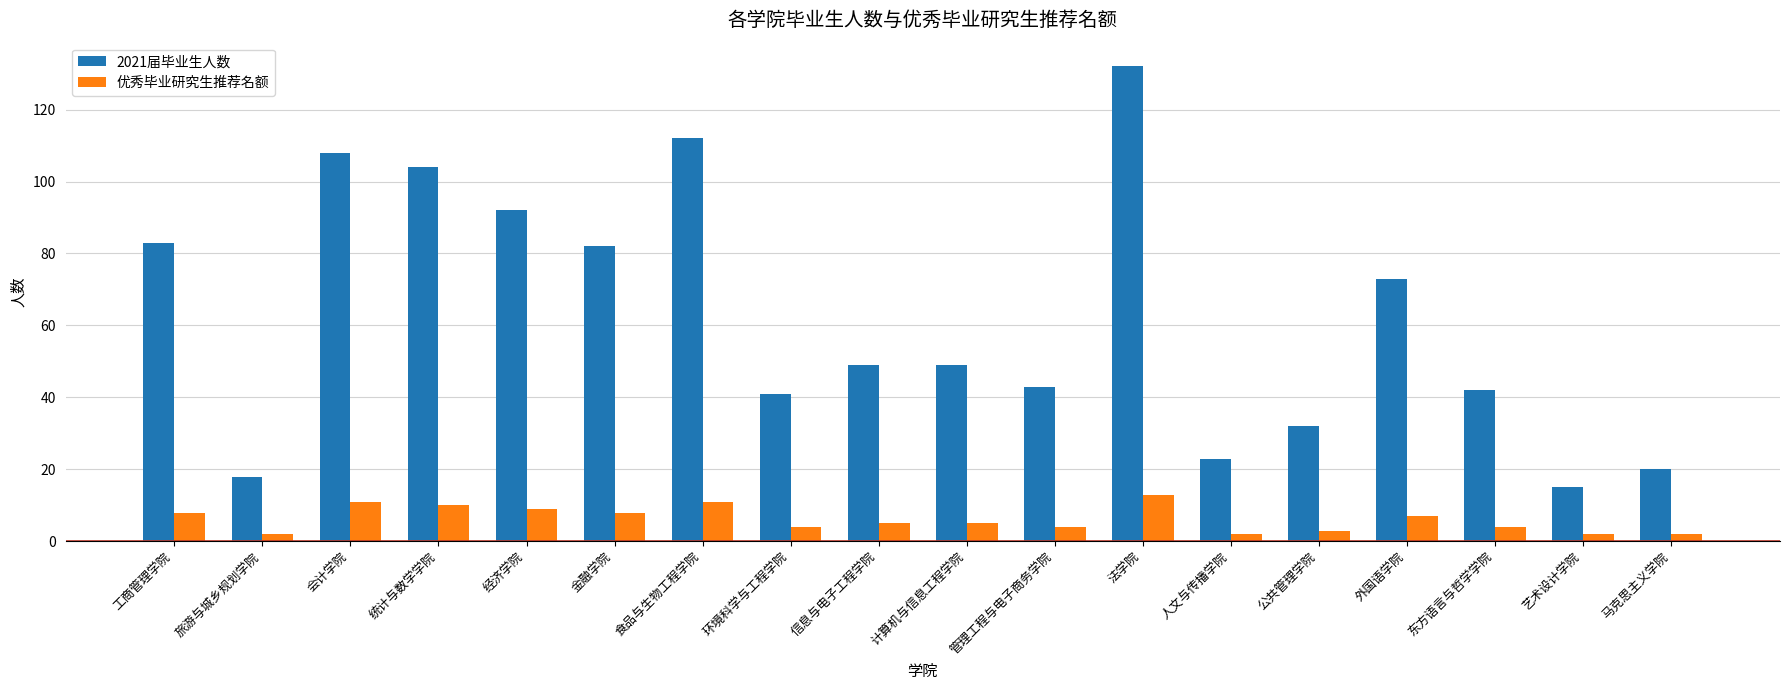

What is the difference between the 2021届毕业生人数 values at 会计学院 and 马克思主义学院?

88